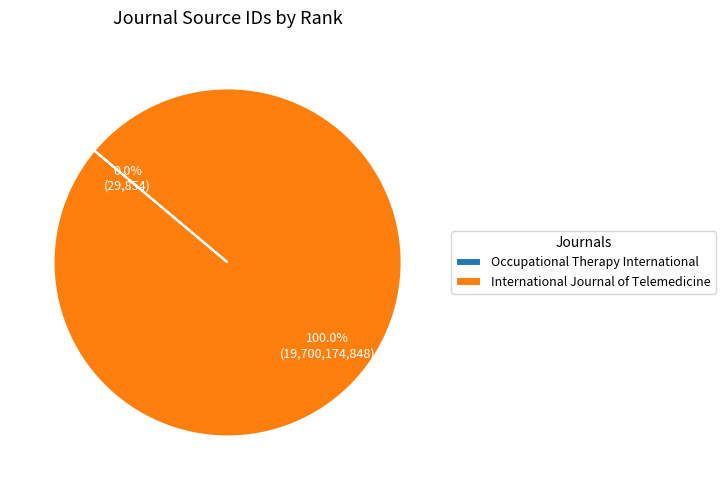

Is there any slice that represents more than half of the pie?

Yes